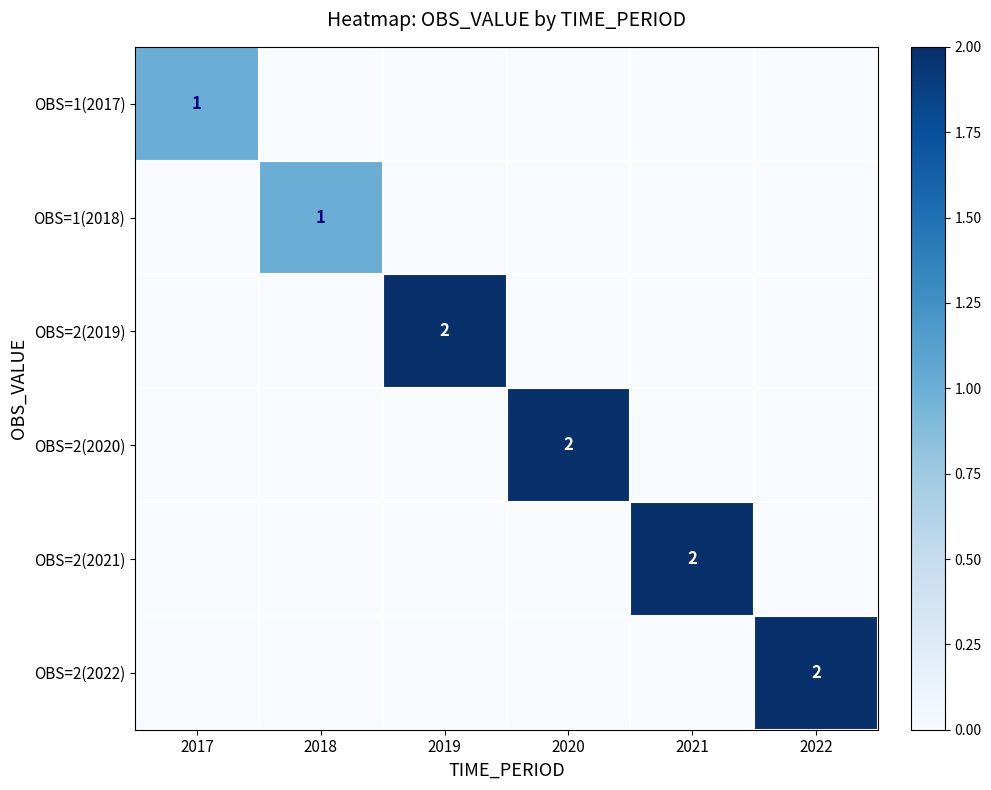

The OBS=2(2022) series shows 2 at 2022. True or false?

True